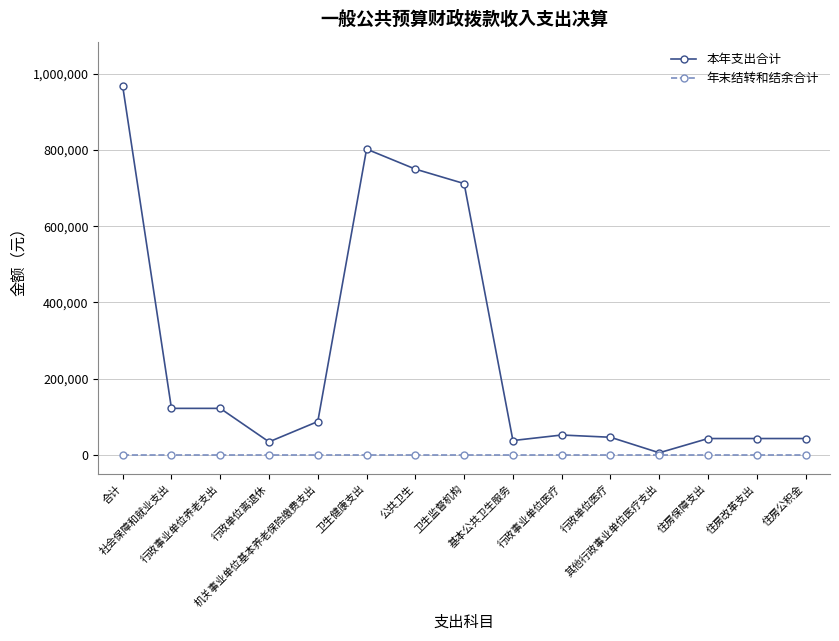

Is it true that 本年支出合计 equals 46570.2 at 行政单位医疗?

True